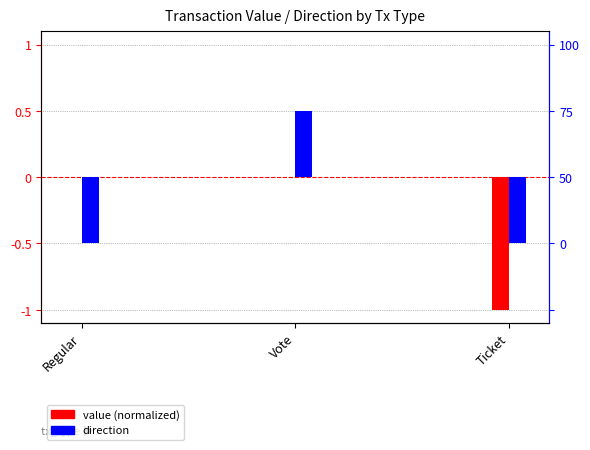

What is the total value across all series at Vote?

1